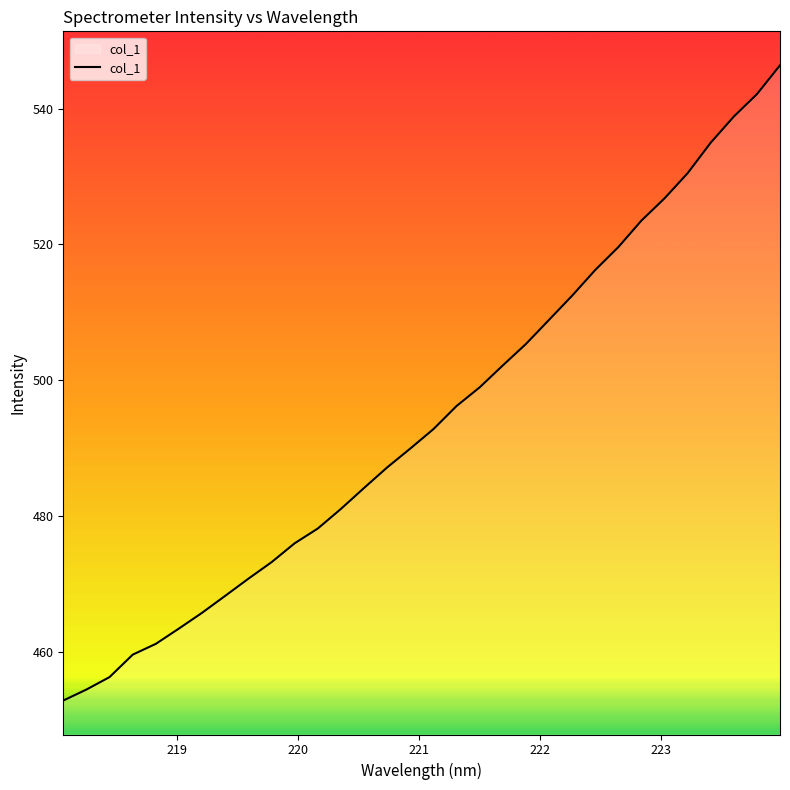

Does the chart display data point markers on the line(s)?

No